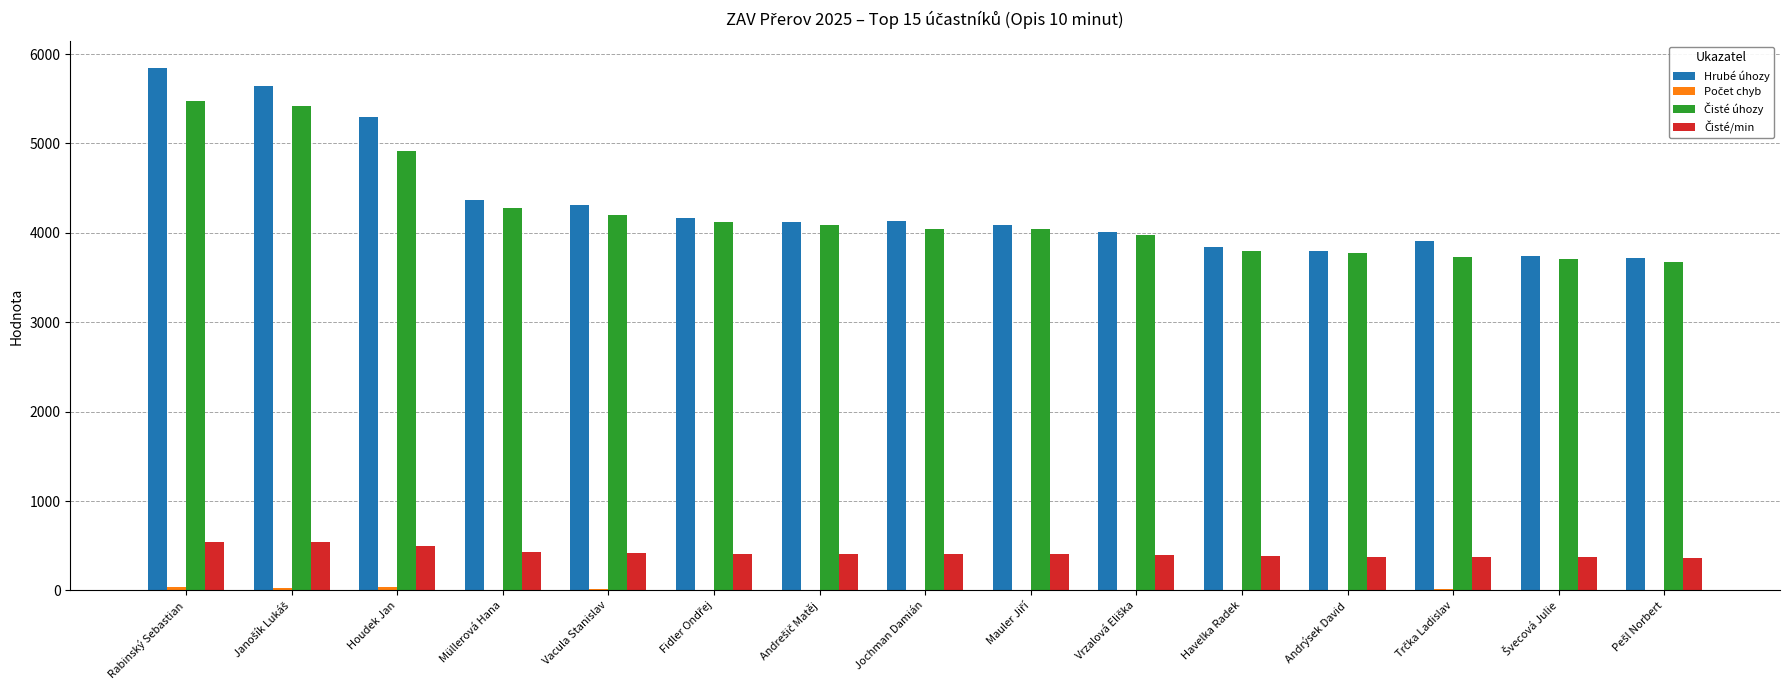

Which category has the highest value across all series?

Rabinský Sebastian